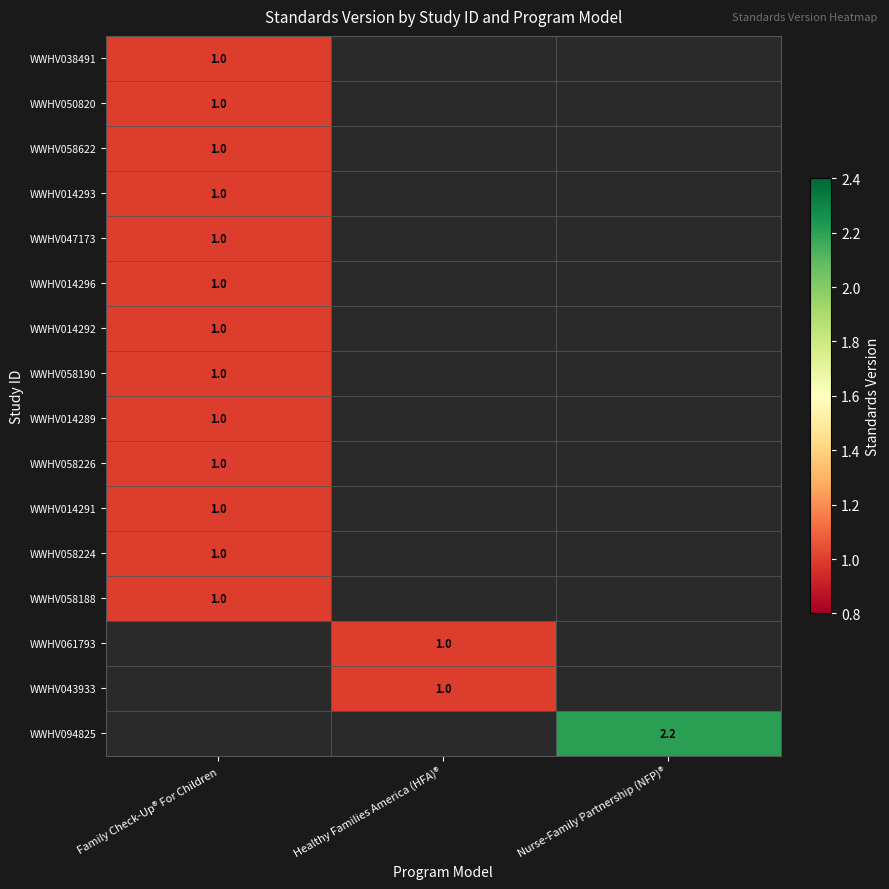

The WWHV014291 series shows 0.5 at Family Check-Up® For Children. True or false?

False